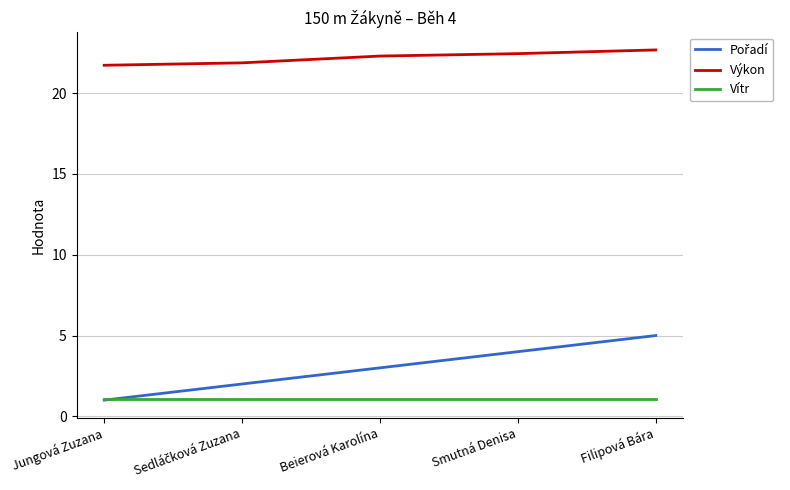

Which series has the largest total across all categories?

Výkon